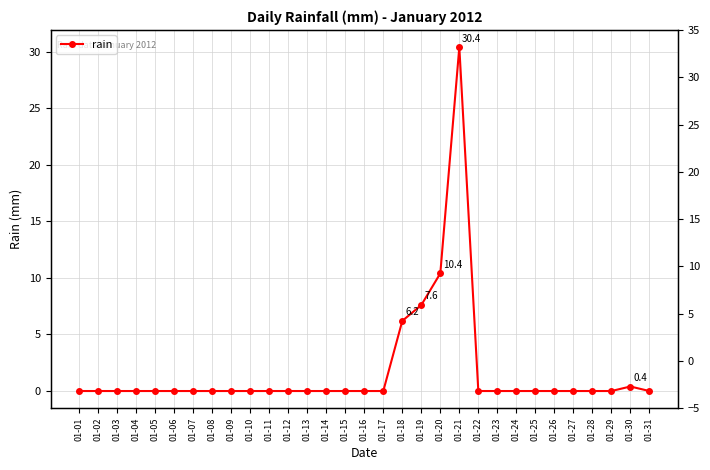

What is the sum of the values at 01-30 and 01-23?

0.4